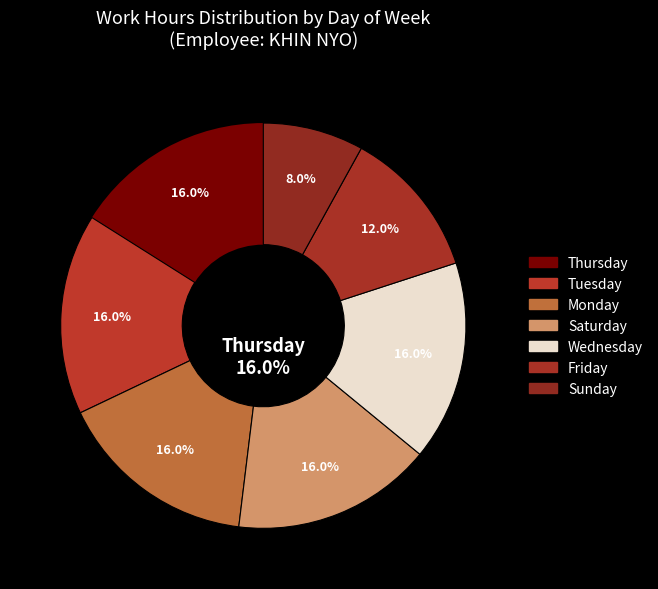

Combined, do 3-Sun and 2-Sat account for over 50%?

No